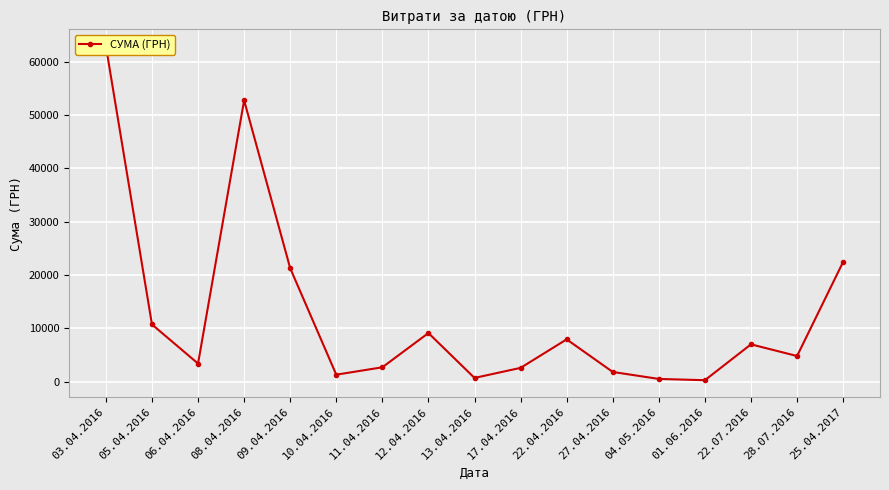

Count the number of categories in the chart.

17